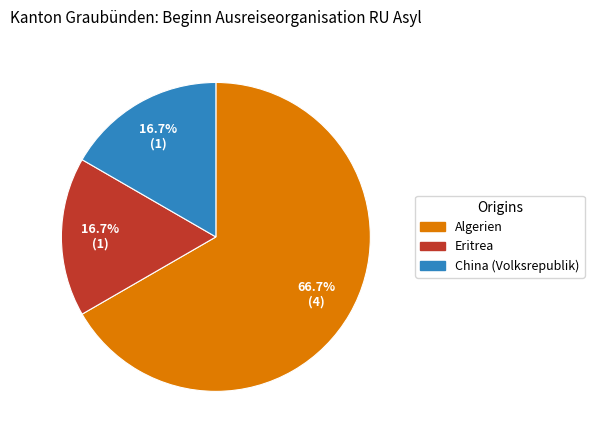

Does any single category account for the majority?

Yes